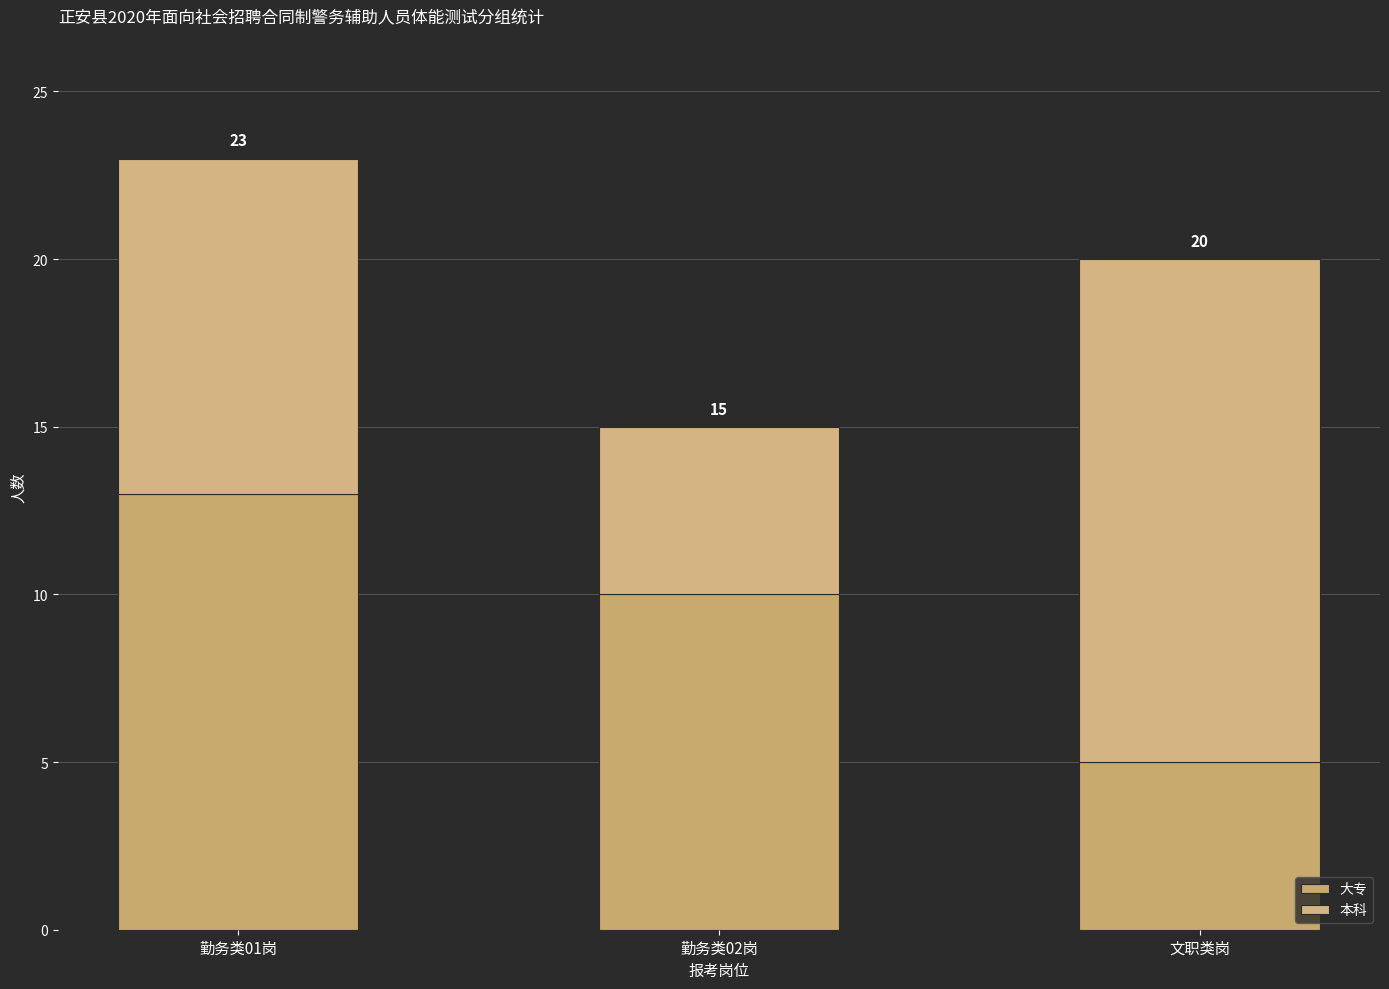

Does the chart contain stacked bars?

Yes